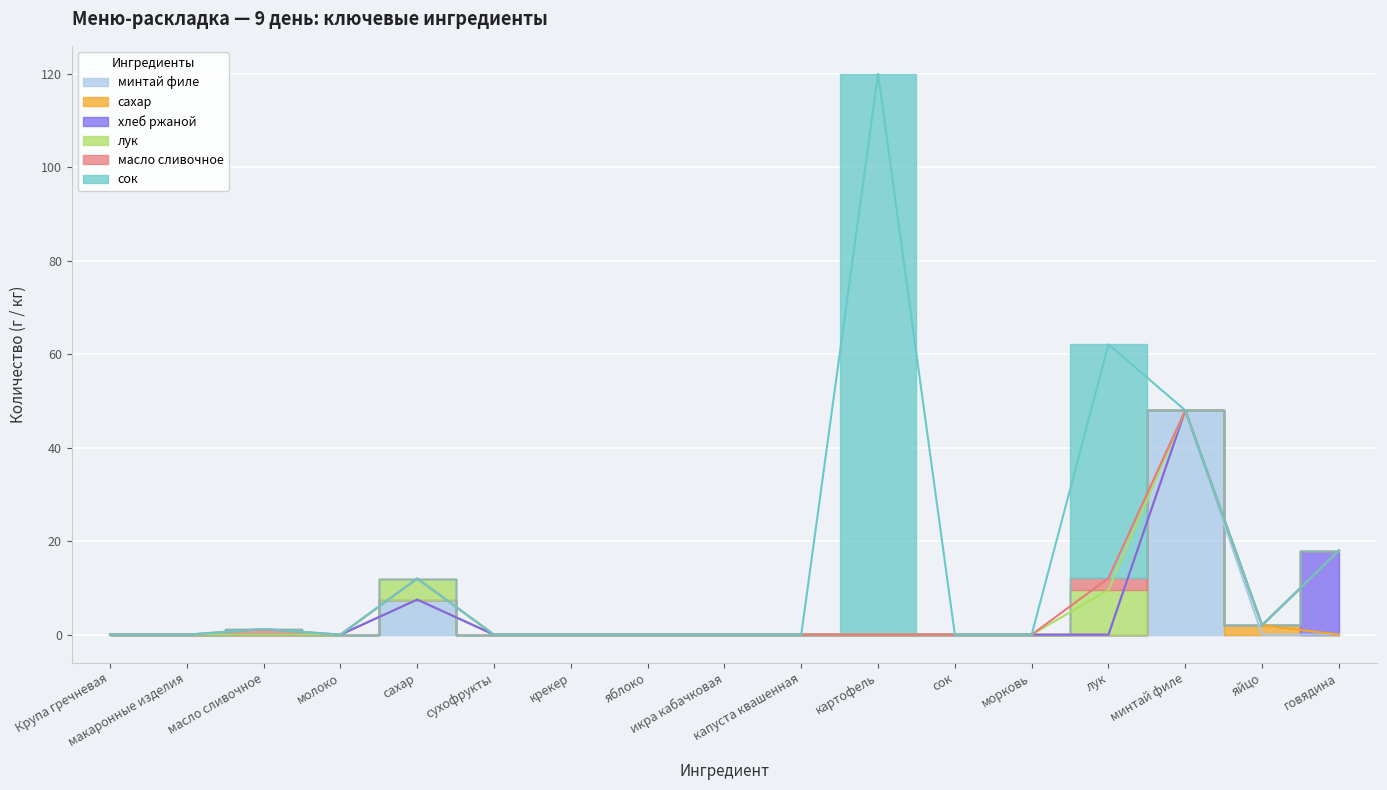

What is the average value of the хлеб ржаной series?

1.1